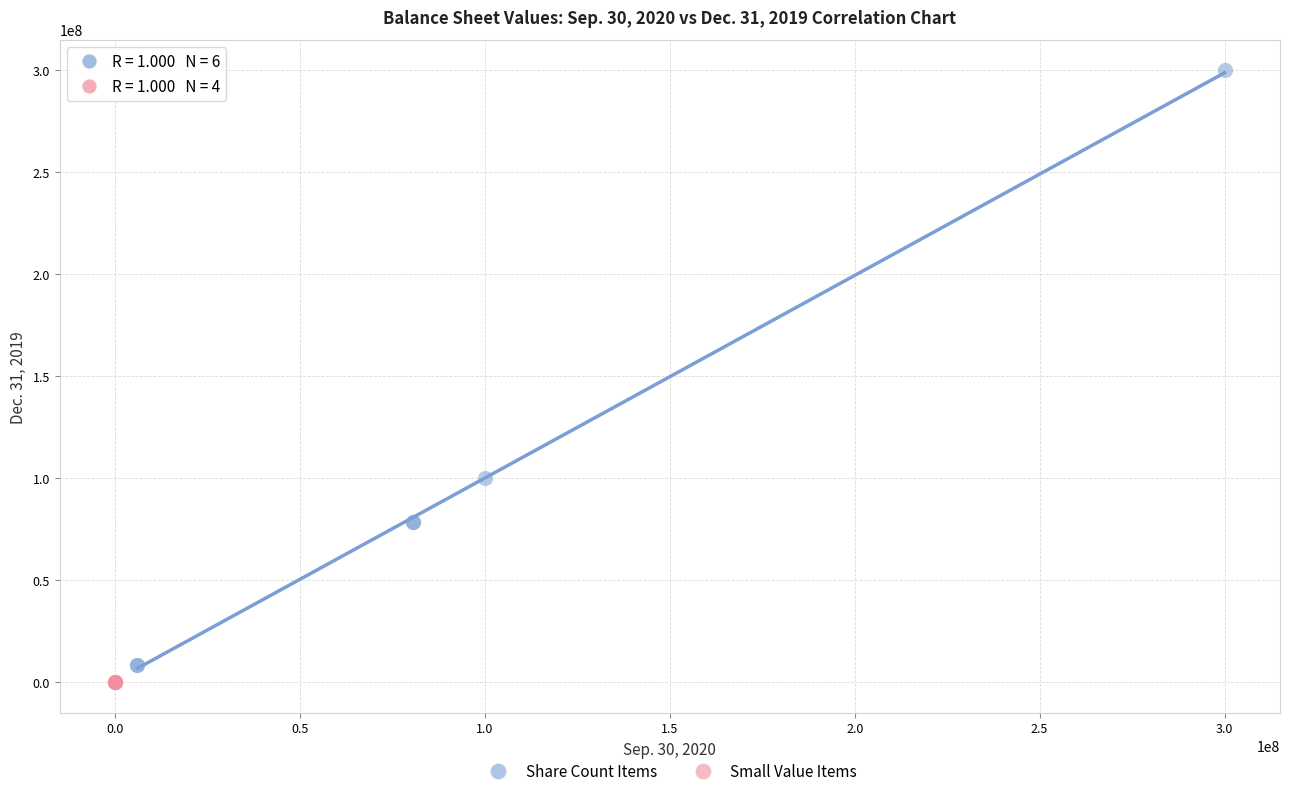

Which series has the largest Y range (max minus min)?

Share Count Items